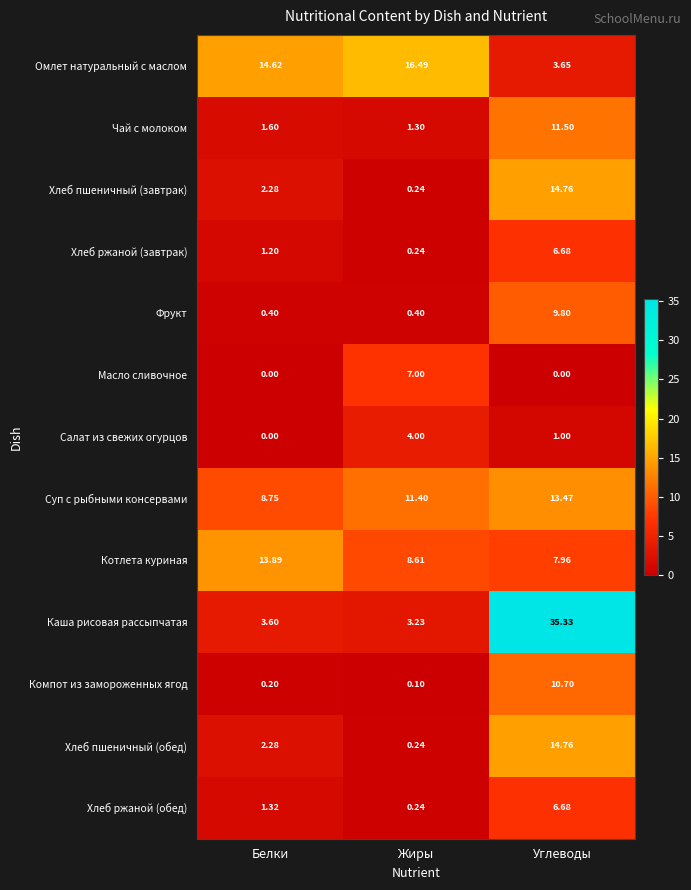

Which series has the largest range (max minus min)?

Каша рисовая рассыпчатая